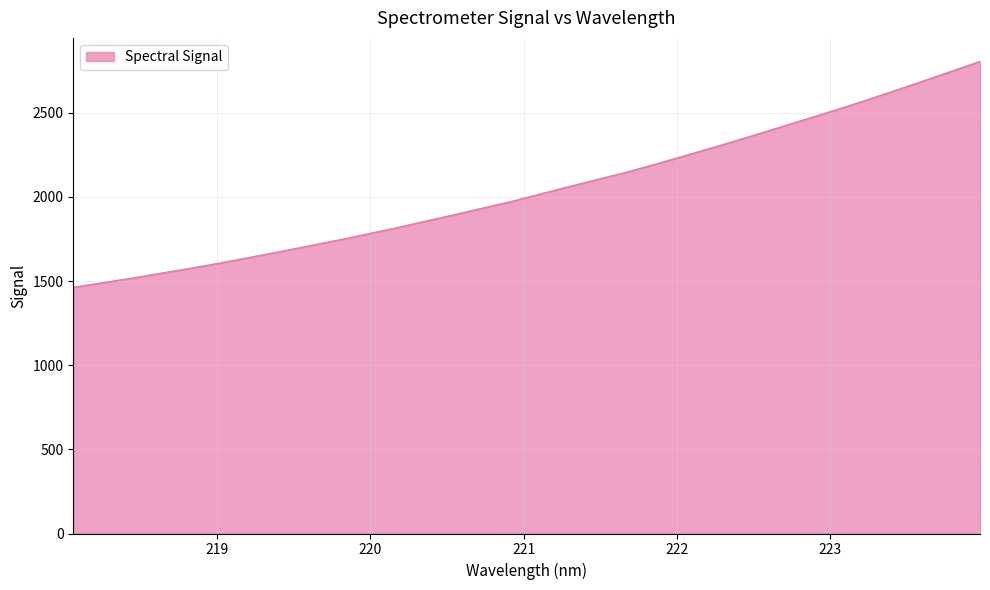

What is the difference between the maximum and minimum values?

1342.6